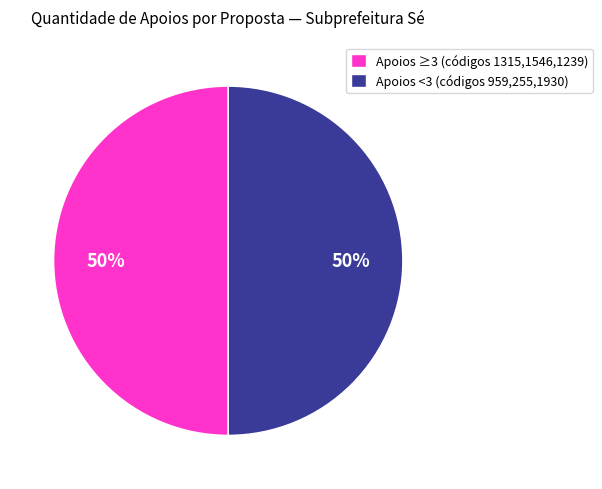

True or false: Apoios ≥3 (códigos 1315,1546,1239) accounts for 50% of the total.

True